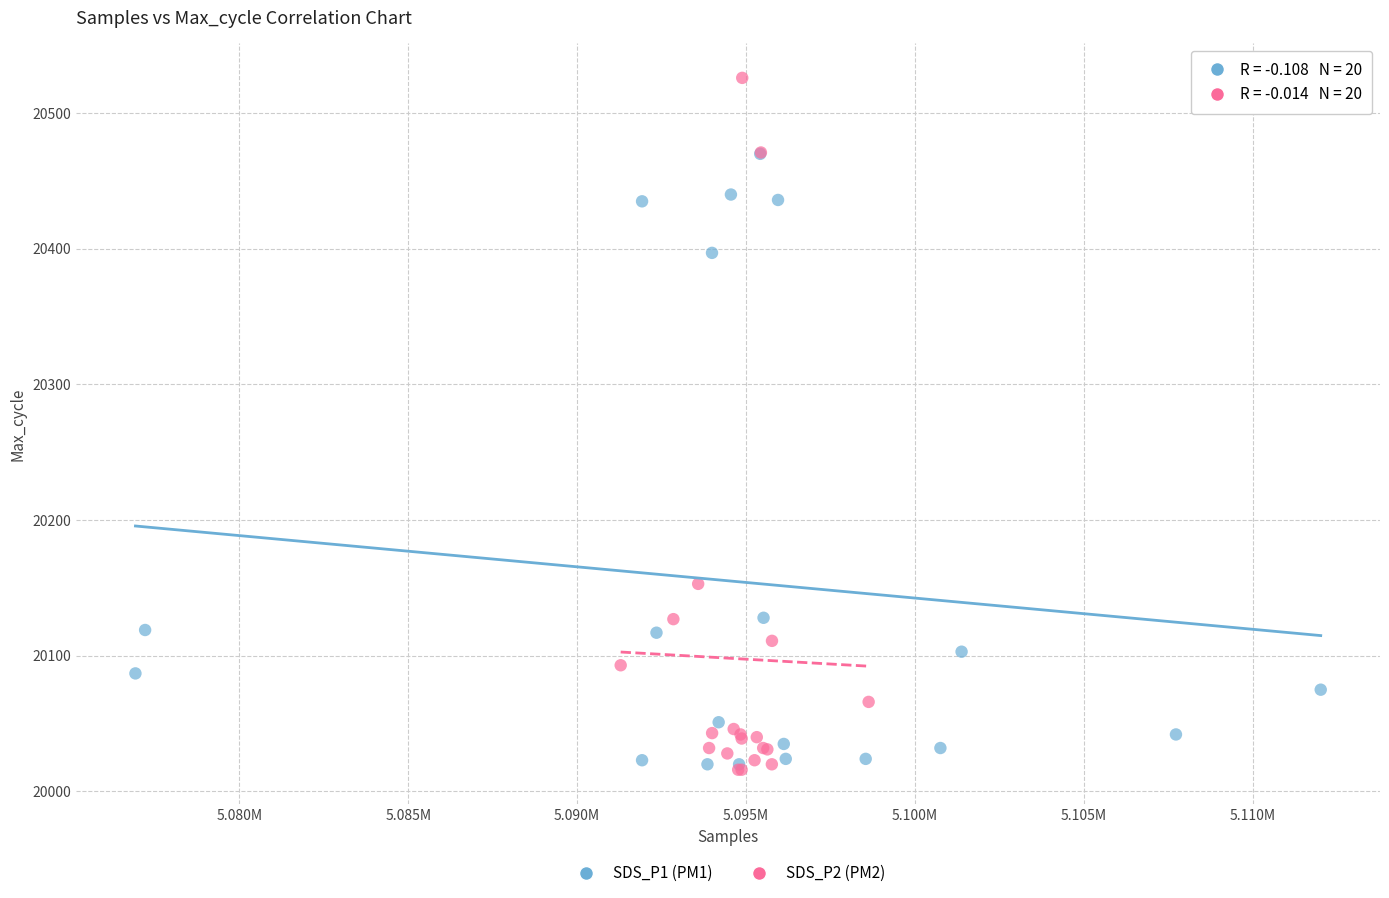

Which series contains the highest Y value?

SDS_P2 (PM2)